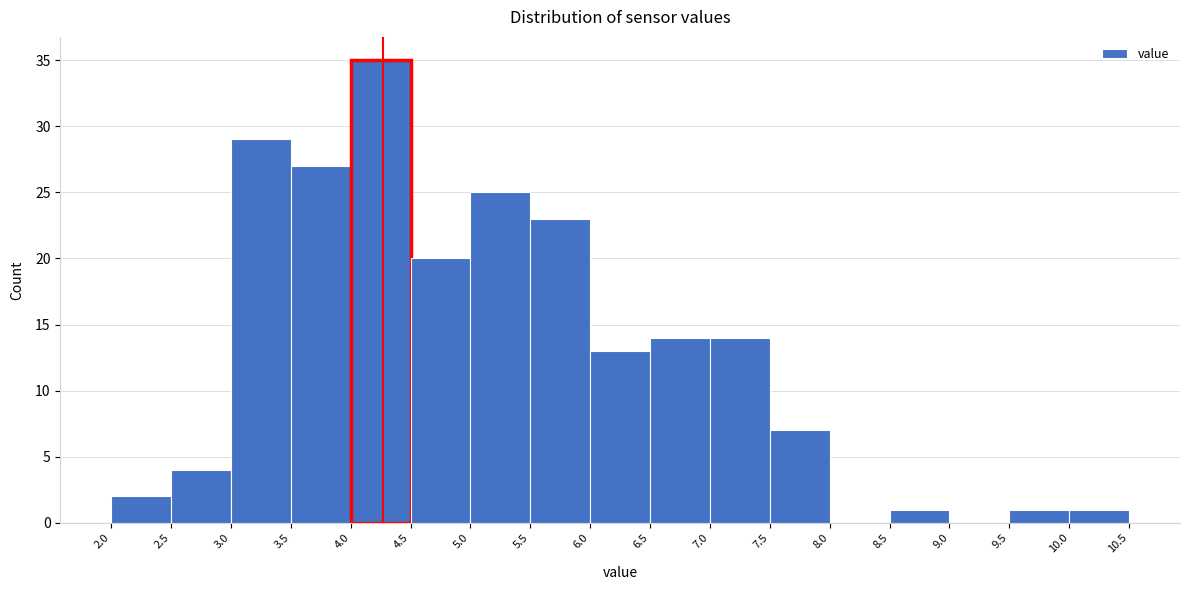

Reading left to right, list every bar in this chart as the range it spans on the x-axis followed by its height. The values are not printed on the chart, so give them approximately, as read against the axis.

2.0 to 2.5: 2
2.5 to 3.0: 4
3.0 to 3.5: 29
3.5 to 4.0: 27
4.0 to 4.5: 35
4.5 to 5.0: 20
5.0 to 5.5: 25
5.5 to 6.0: 23
6.0 to 6.5: 13
6.5 to 7.0: 14
7.0 to 7.5: 14
7.5 to 8.0: 7
8.0 to 8.5: 0
8.5 to 9.0: 1
9.0 to 9.5: 0
9.5 to 10.0: 1
10.0 to 10.5: 1